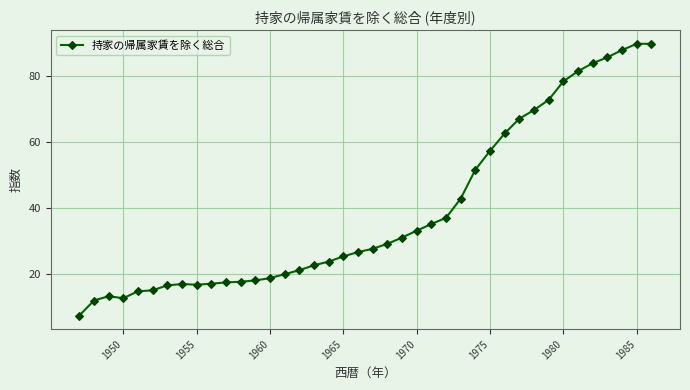

What is the difference between the second highest and minimum values?

82.5